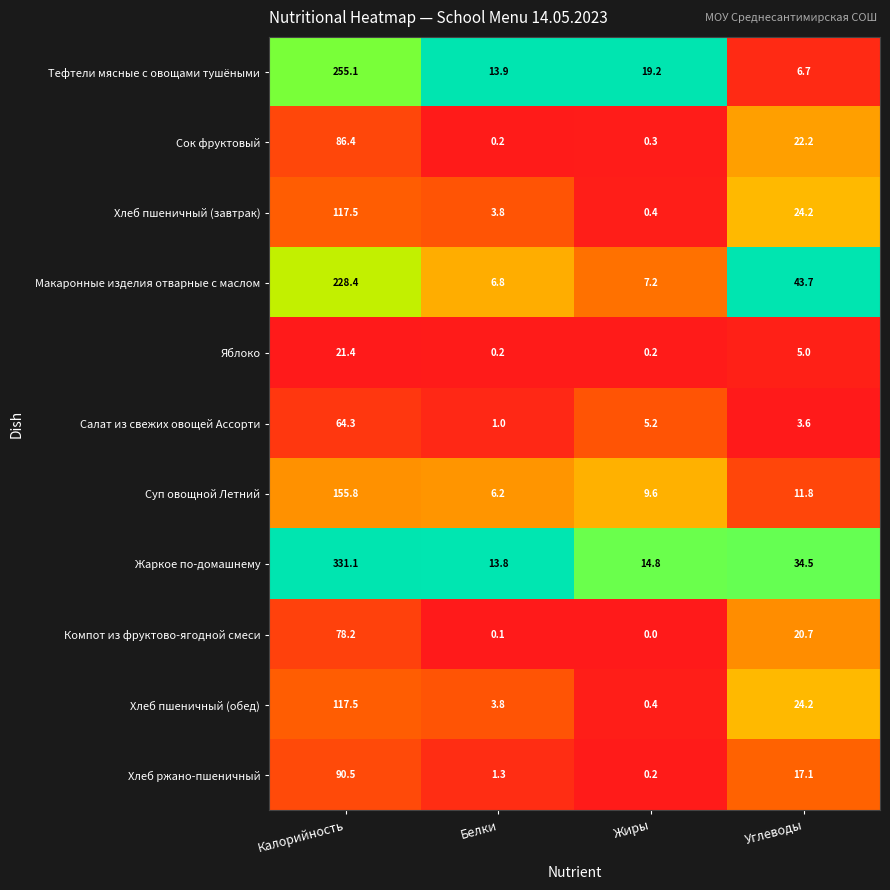

What is the average value of the Хлеб пшеничный (завтрак) series?

36.5